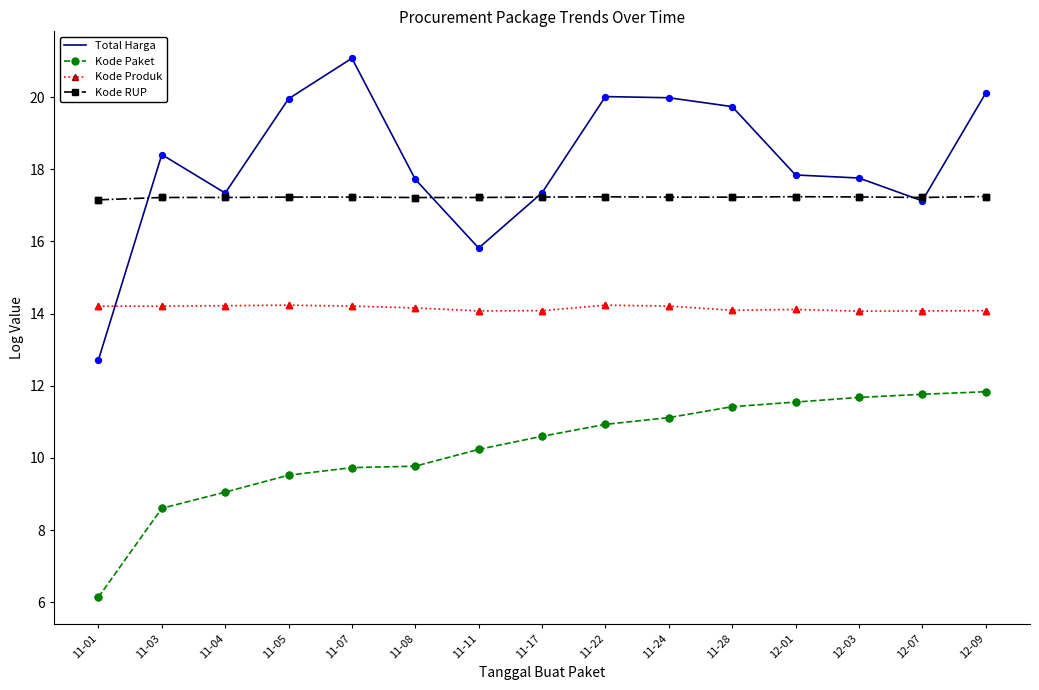

Which series has the largest total across all categories?

Total Harga